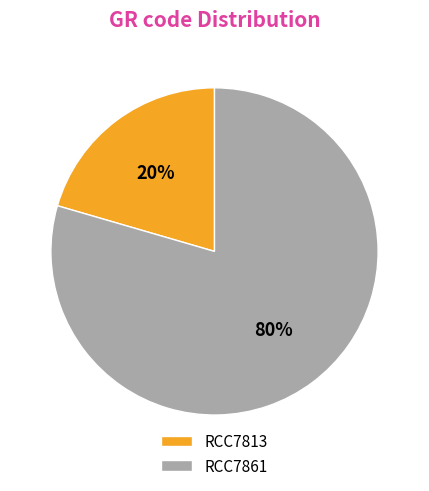

To the nearest percent, what is the combined percentage of RCC7861 and RCC7813?

100%